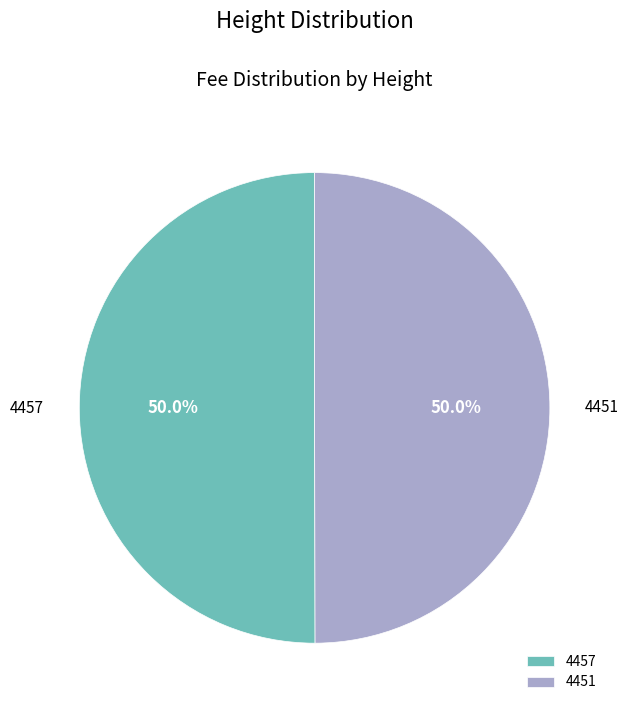

Is it true that 4457 is 50% of the pie?

True